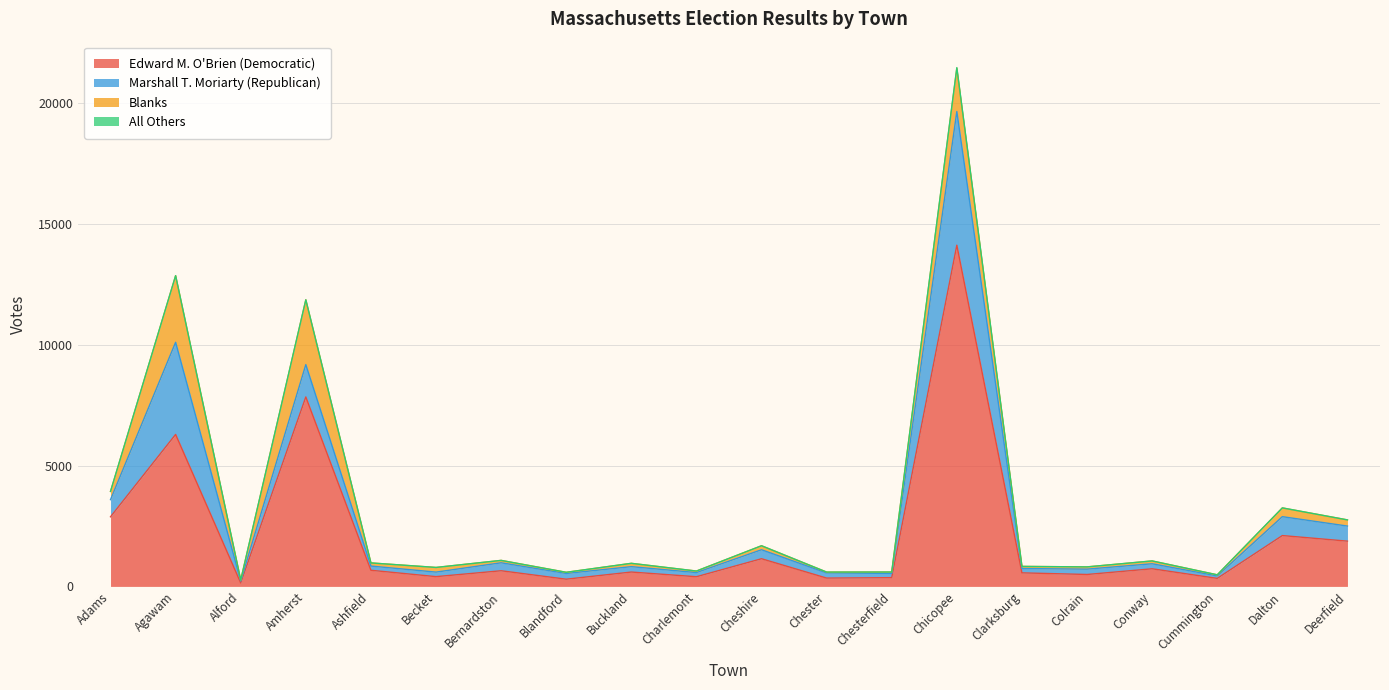

What is the sum of the All Others values at Chesterfield and Amherst?

3